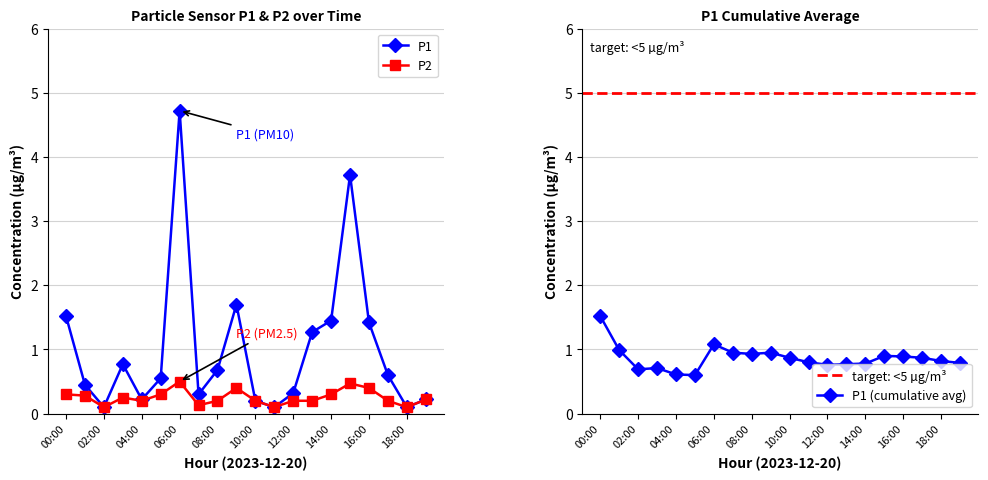

True or false: P1 has a value of 0.7 at 08:00.

True